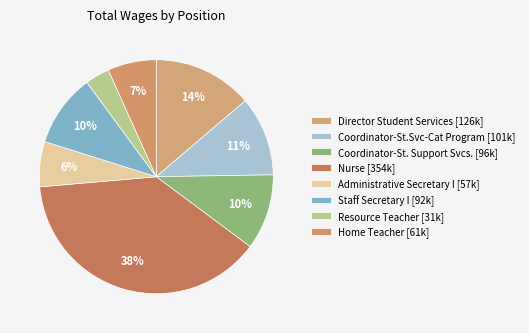

Which category has the smallest portion of the pie?

Resource Teacher